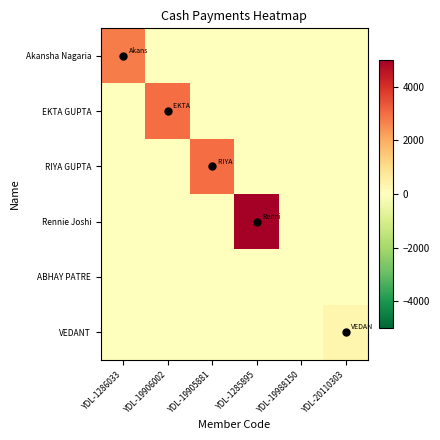

Reading right to left, what are all the values shown in this chart?

Akansha Nagaria: YDL-20110303=0	YDL-19988150=0	YDL-1285895=0	YDL-19905881=0	YDL-19906002=0	YDL-1286033=2750
EKTA GUPTA: YDL-20110303=0	YDL-19988150=0	YDL-1285895=0	YDL-19905881=0	YDL-19906002=3000	YDL-1286033=0
RIYA GUPTA: YDL-20110303=0	YDL-19988150=0	YDL-1285895=0	YDL-19905881=3000	YDL-19906002=0	YDL-1286033=0
Rennie Joshi: YDL-20110303=0	YDL-19988150=0	YDL-1285895=6000	YDL-19905881=0	YDL-19906002=0	YDL-1286033=0
ABHAY PATRE: YDL-20110303=0	YDL-19988150=0	YDL-1285895=0	YDL-19905881=0	YDL-19906002=0	YDL-1286033=0
VEDANT: YDL-20110303=300	YDL-19988150=0	YDL-1285895=0	YDL-19905881=0	YDL-19906002=0	YDL-1286033=0